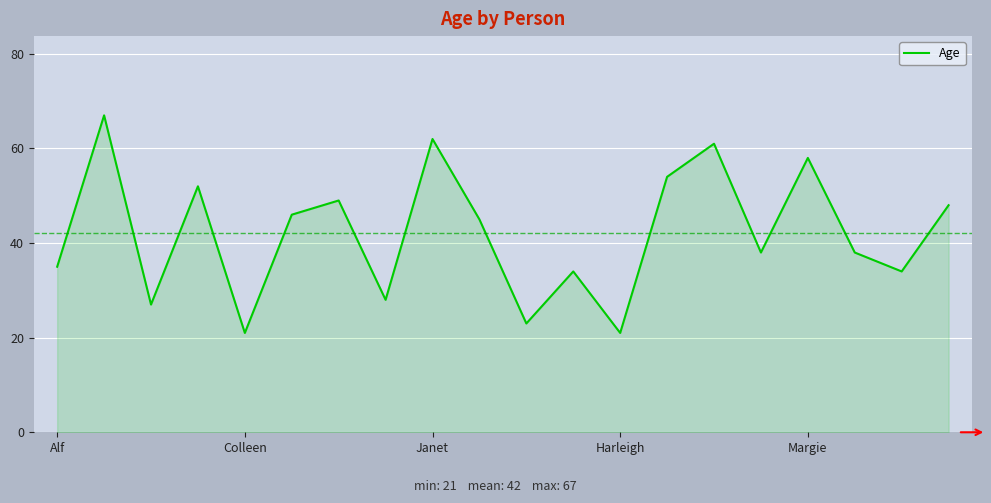

What is the greatest value displayed?

67